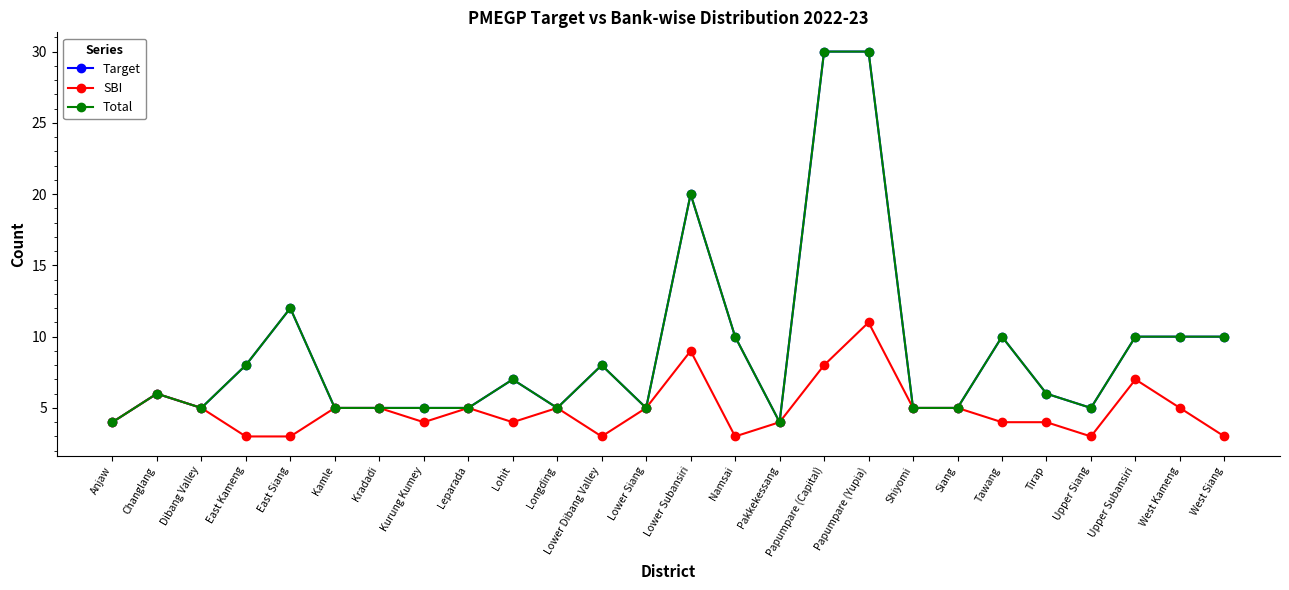

Does the chart have visible grid lines?

No